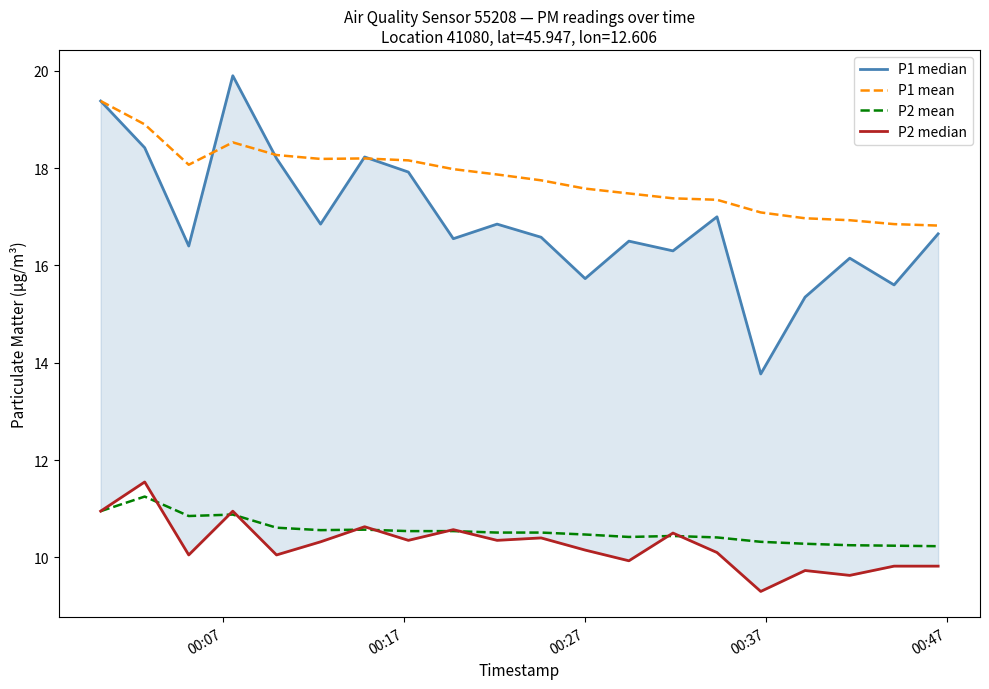

True or false: P2 mean and P1 mean intersect in this chart.

False